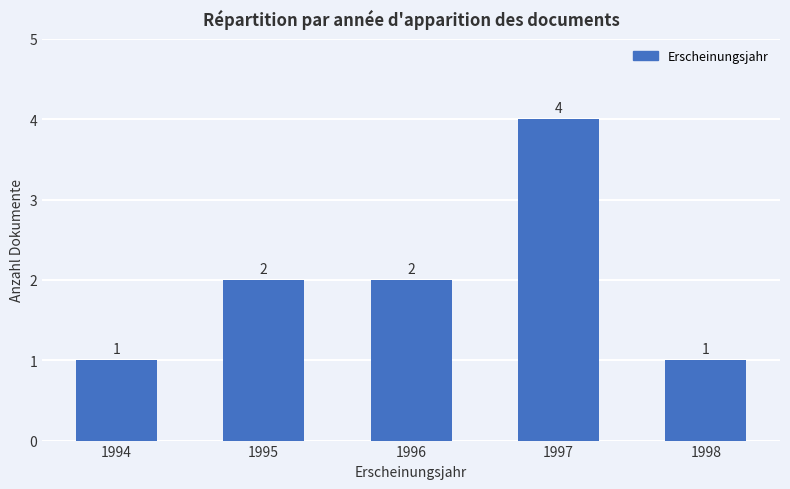

Is it true that the value at 1997 is 4?

True